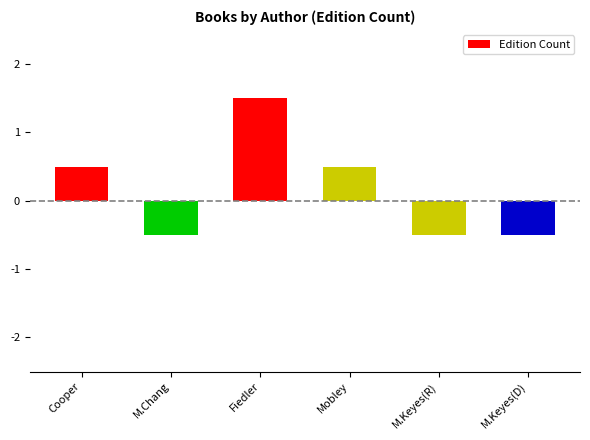

What is the label of the 3rd bar from the left?

Fiedler